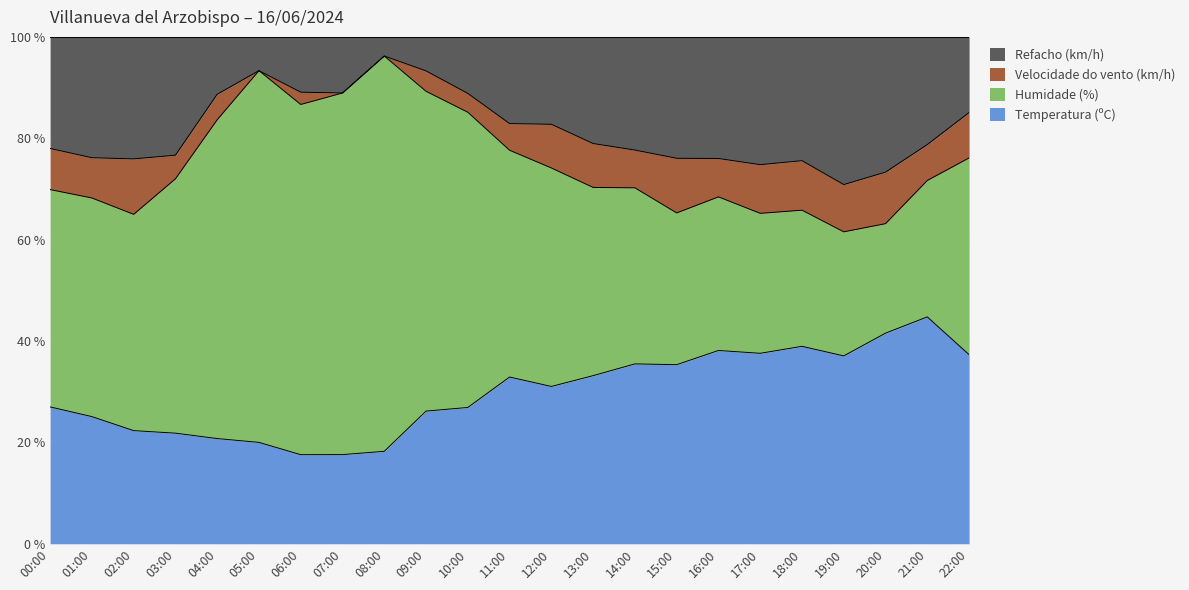

Which series has the largest total across all categories?

Humidade (%)